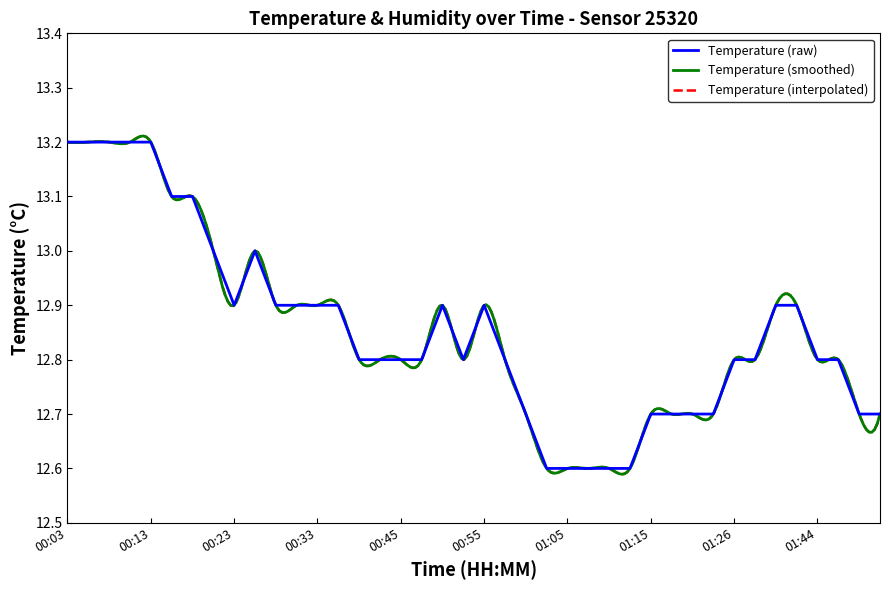

True or false: the data has more than 2 interior local peaks.

True